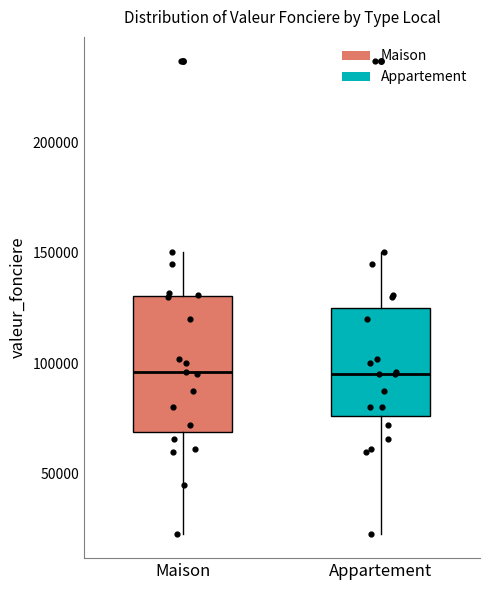

Which box is the tallest, from its lower edge to its upper edge?

Maison